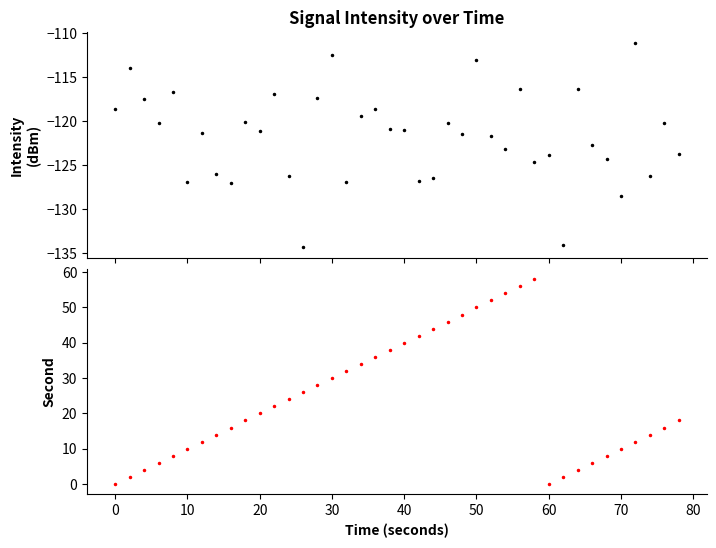

Reading left to right, what are all the values shown in this chart?

intensity(dBm): -118.6	-113.9	-117.5	-120.2	-116.7	-126.9	-121.4	-126.0	-127.0	-120.1	-121.1	-116.8	-126.2	-134.3	-117.4	-112.5	-126.9	-119.4	-118.6	-120.8	-121.0	-126.8	-126.4	-120.2	-121.5	-113.1	-121.6	-123.1	-116.3	-124.6	-123.8	-134.0	-116.3	-122.6	-124.3	-128.5	-111.0	-126.2	-120.2	-123.7
second: 0.0	2.0	4.0	6.0	8.0	10.0	12.0	14.0	16.0	18.0	20.0	22.0	24.0	26.0	28.0	30.0	32.0	34.0	36.0	38.0	40.0	42.0	44.0	46.0	48.0	50.0	52.0	54.0	56.0	58.0	0.0	2.0	4.0	6.0	8.0	10.0	12.0	14.0	16.0	18.0